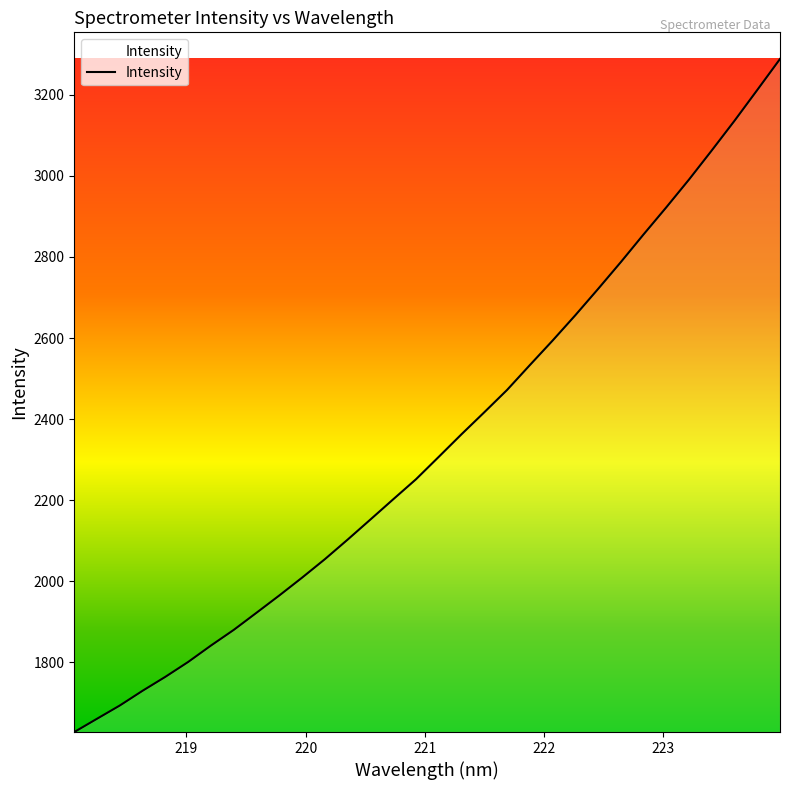

True or false: there are more than 0 points higher than both neighbors.

False